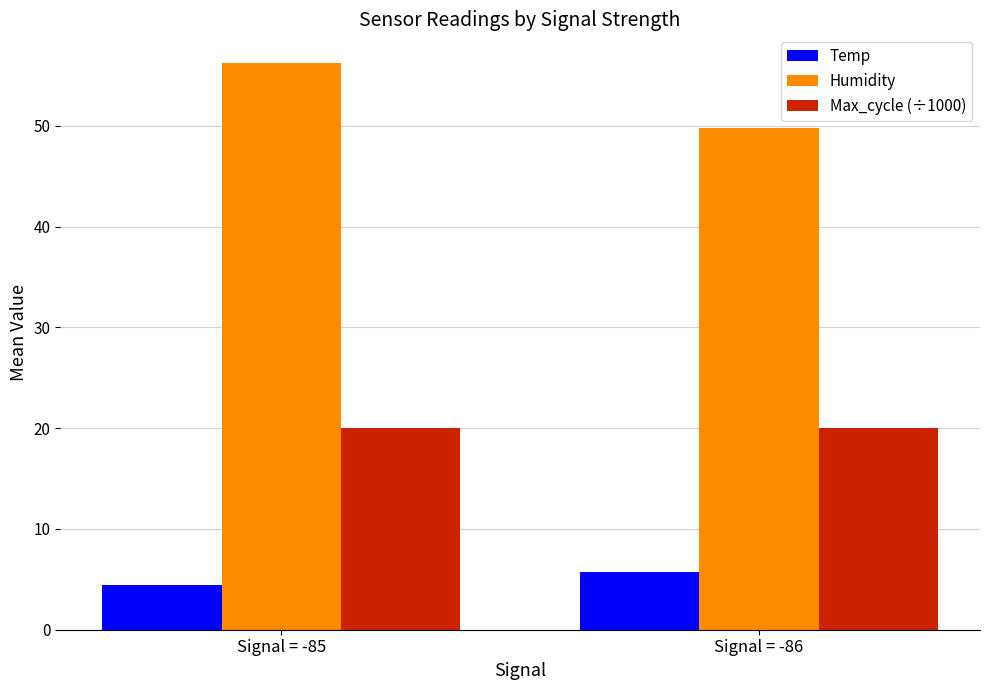

What are all the series names shown in the legend?

Temp, Humidity, Max_cycle (÷1000)